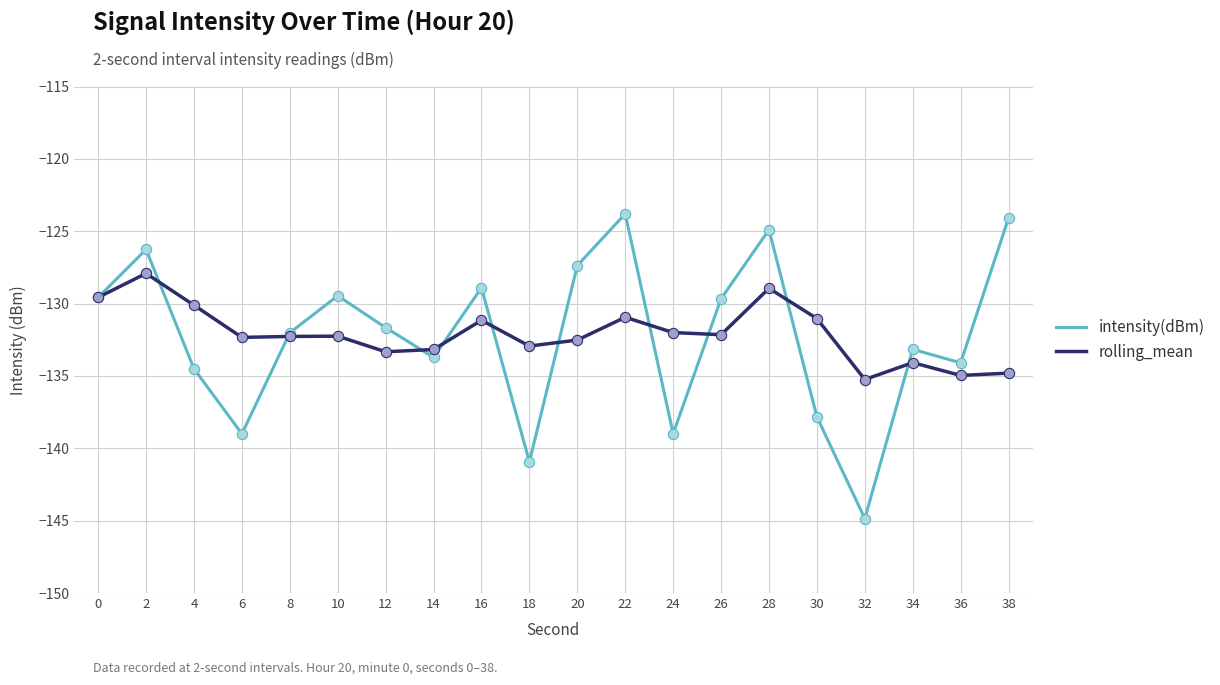

What is the total value across all series at 36?

-269.1